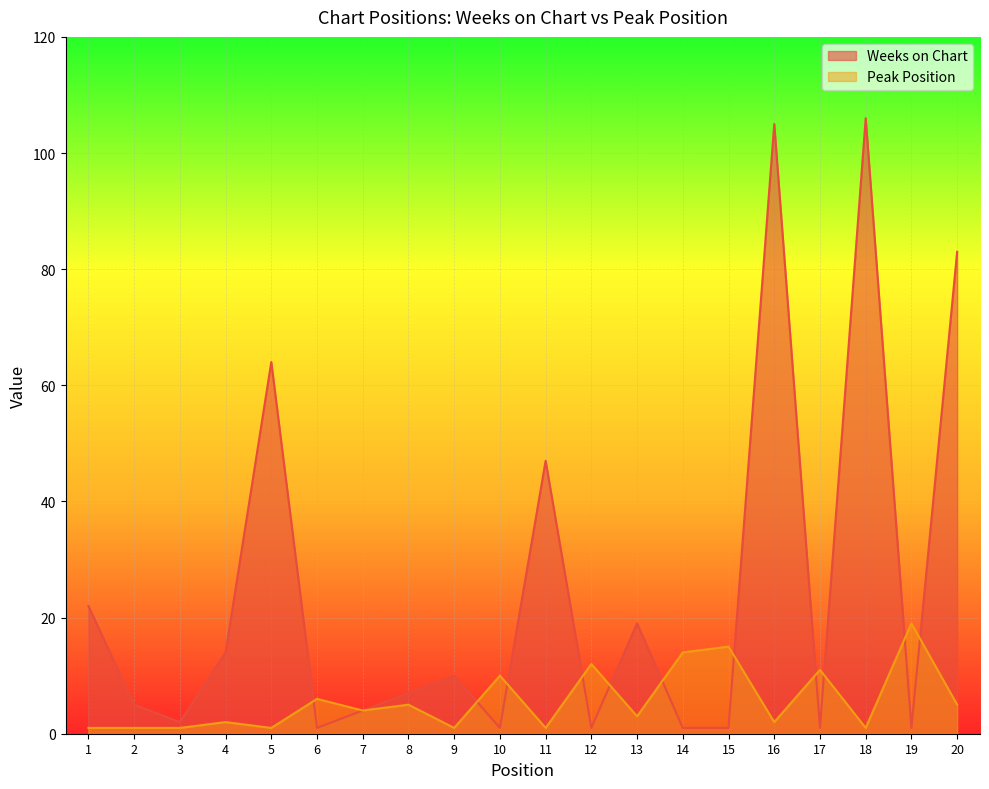

After their last crossing, which series has the higher values: Peak Position or Weeks on Chart?

Weeks on Chart